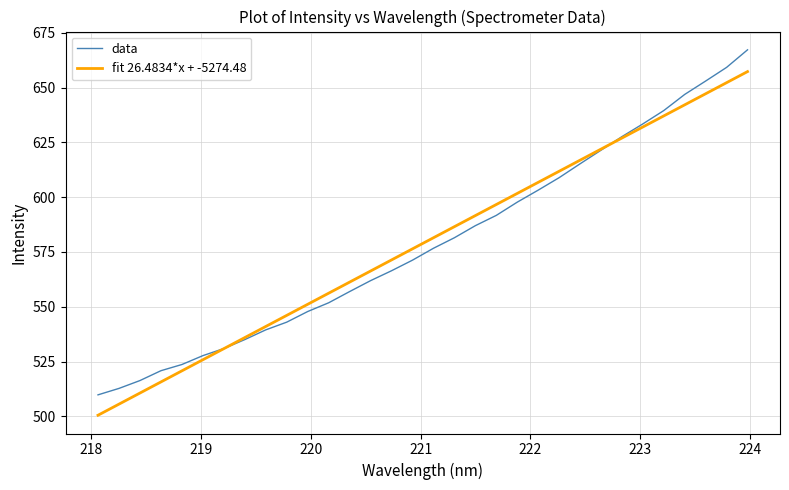

Is this an area chart (filled region under the line)?

No